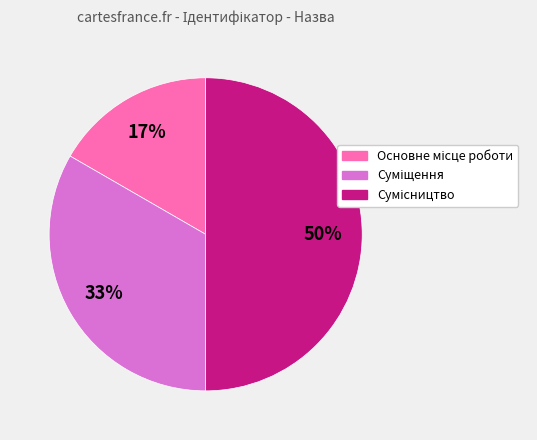

To the nearest percent, what is the average slice percentage?

33%